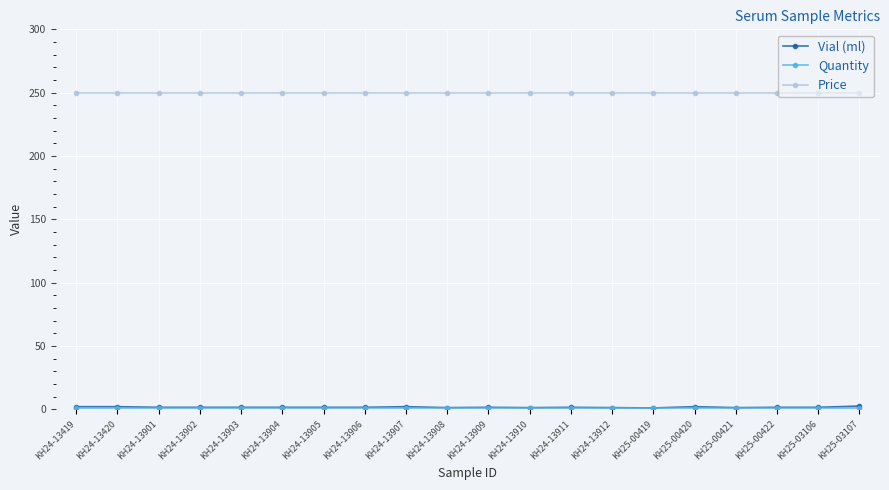

What is the value of the Price point at the 7th from the left?

250.0